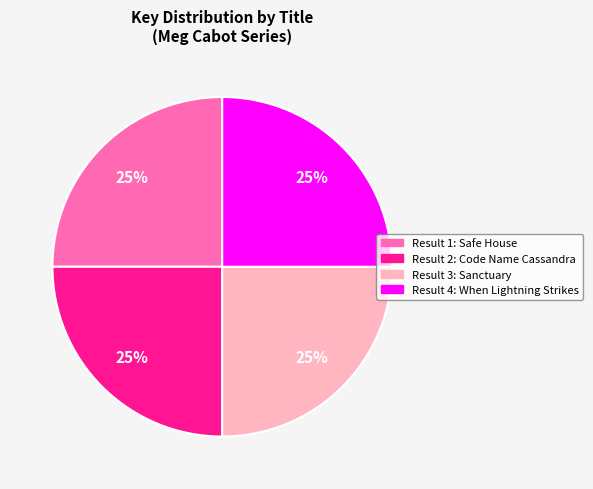

Is there a majority slice in this chart?

No